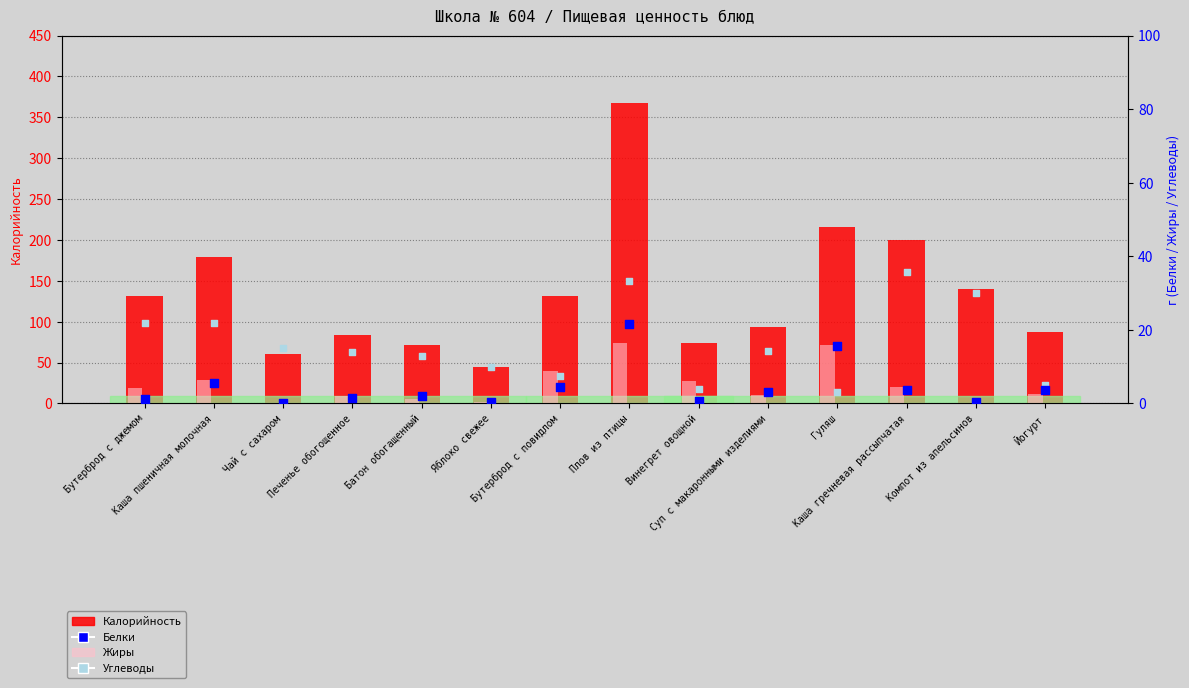

Which series has the widest spread of Y values?

Калорийность